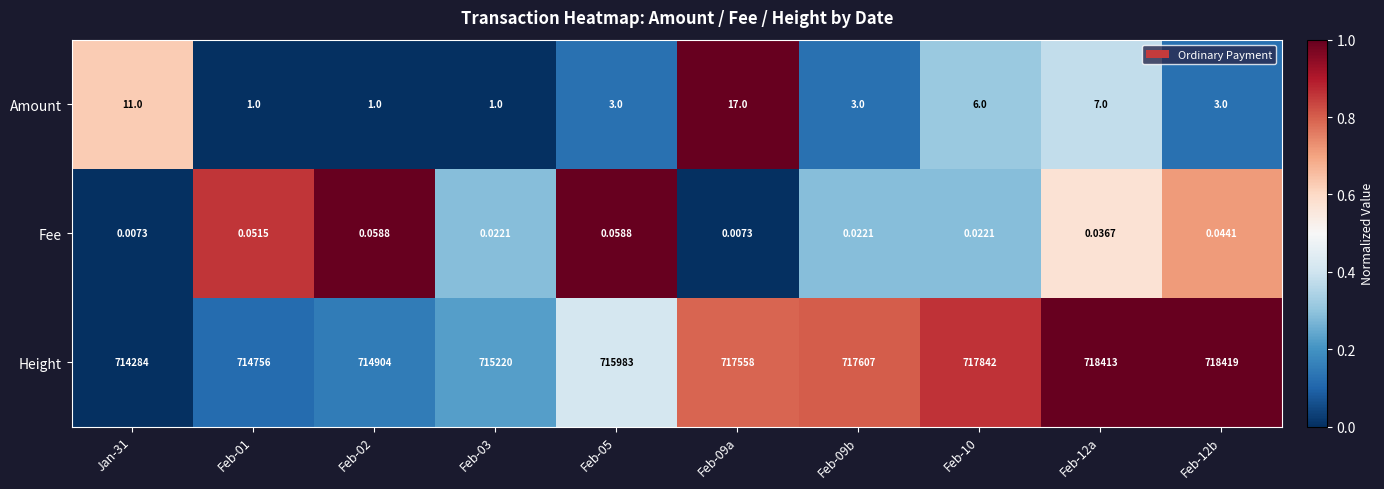

Between Feb-09a and Feb-12b, which series saw the biggest shift?

Height